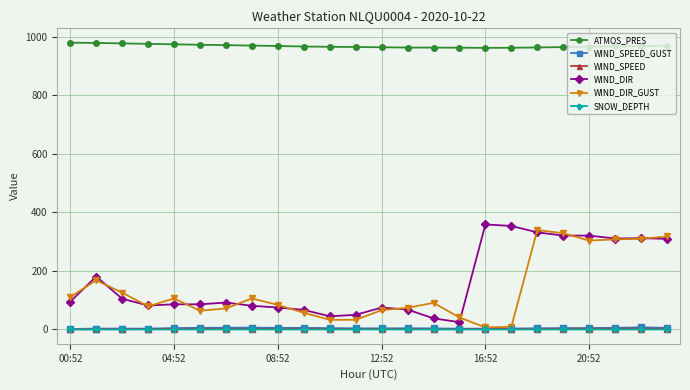

At how many categories does at least one series exceed 765?

24